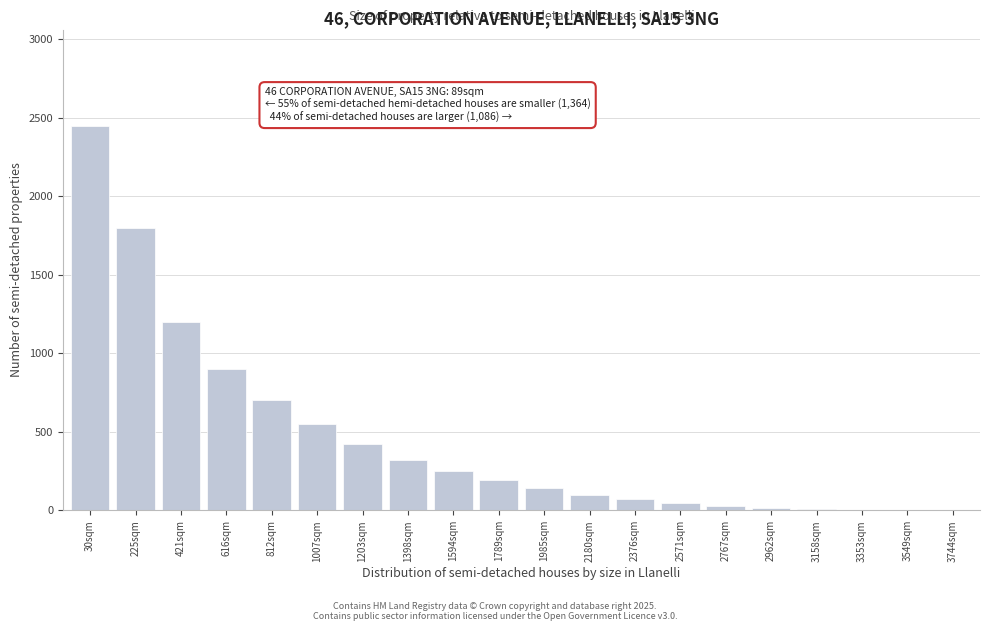

The value at 225sqm is 1800. True or false?

True